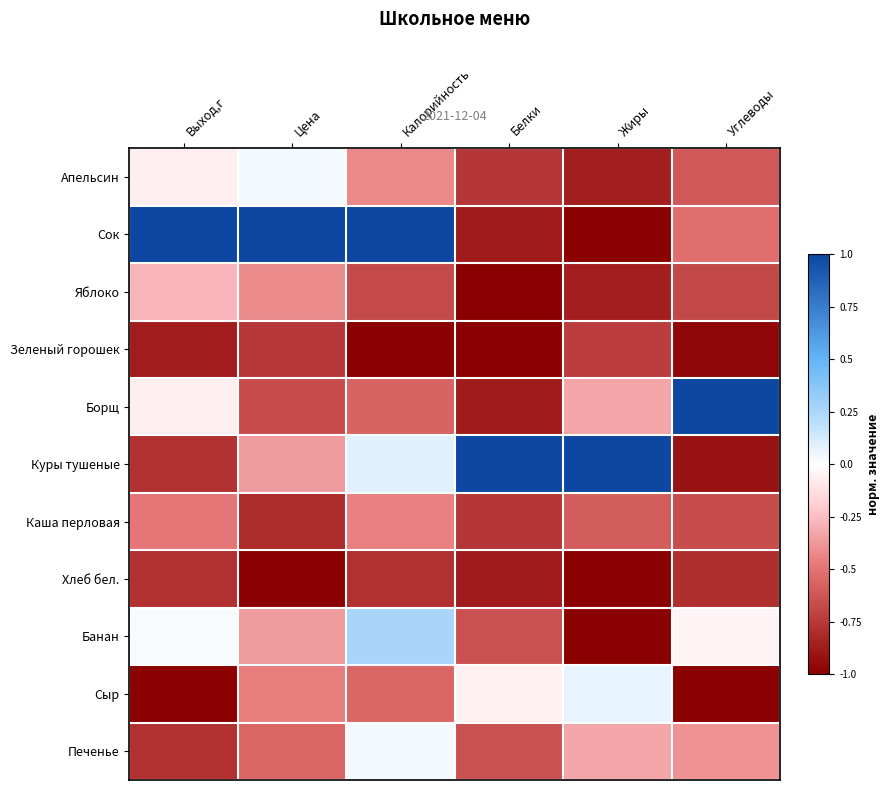

At which category is the sum across all series the highest?

Калорийность